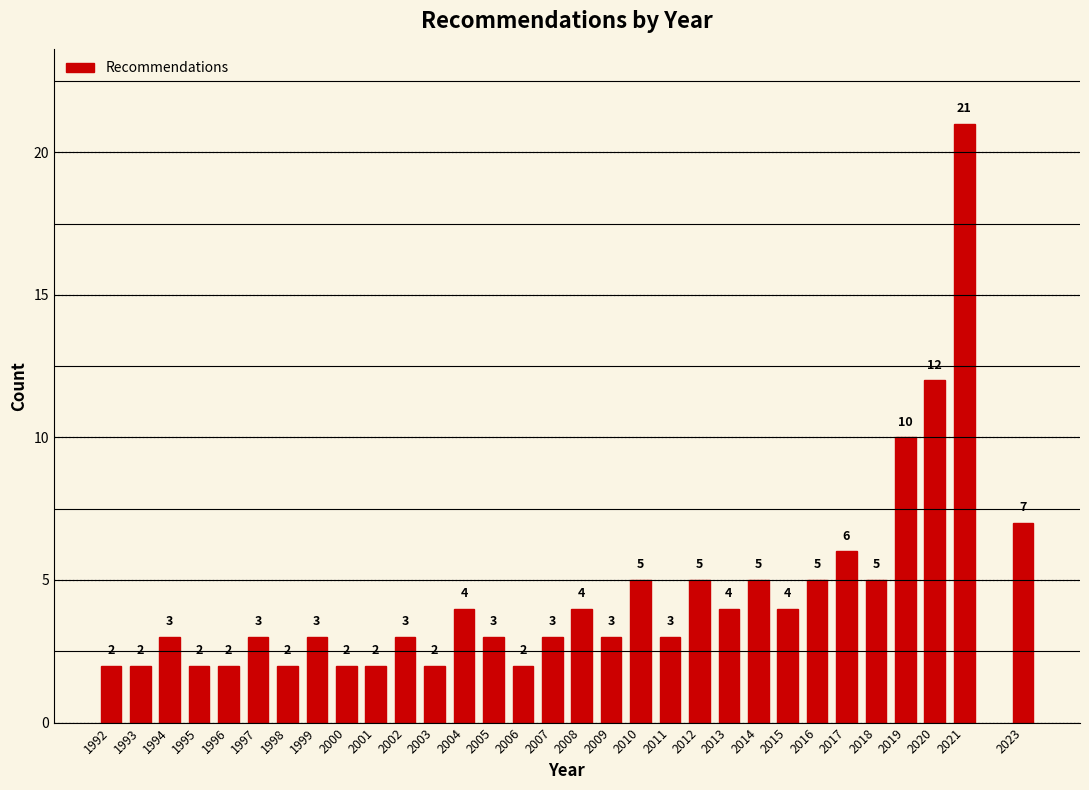

Reading left to right, extract all data points from this chart.

2	2	3	2	2	3	2	3	2	2	3	2	4	3	2	3	4	3	5	3	5	4	5	4	5	6	5	10	12	21	7